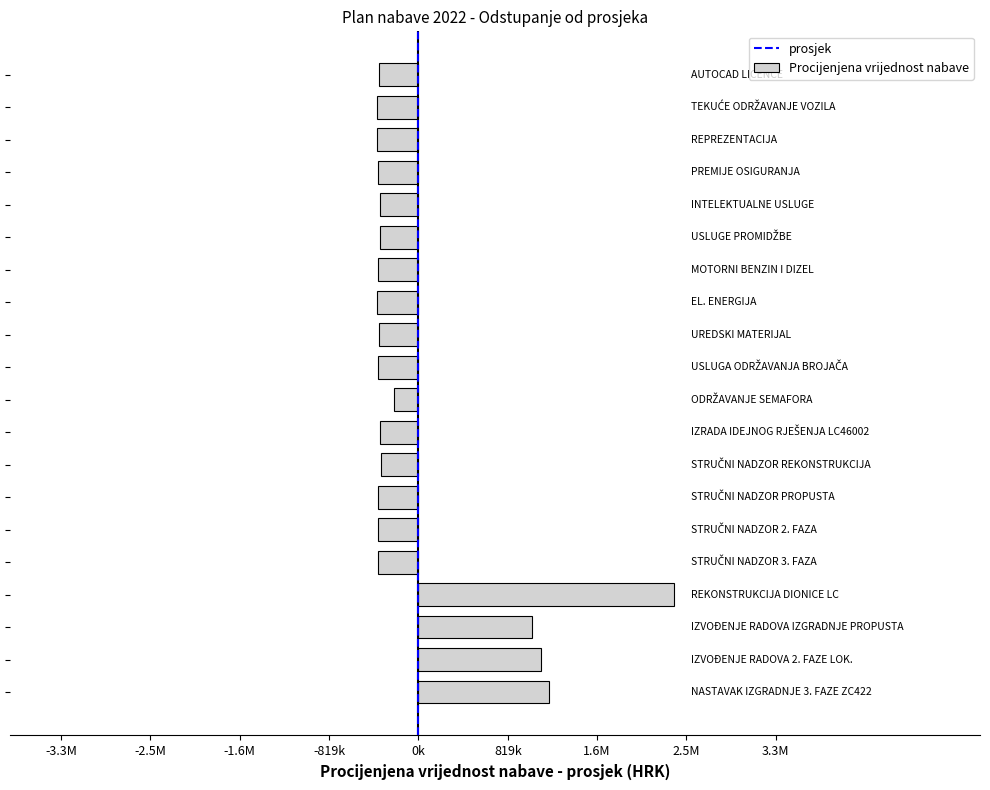

Are the bars horizontal?

Yes